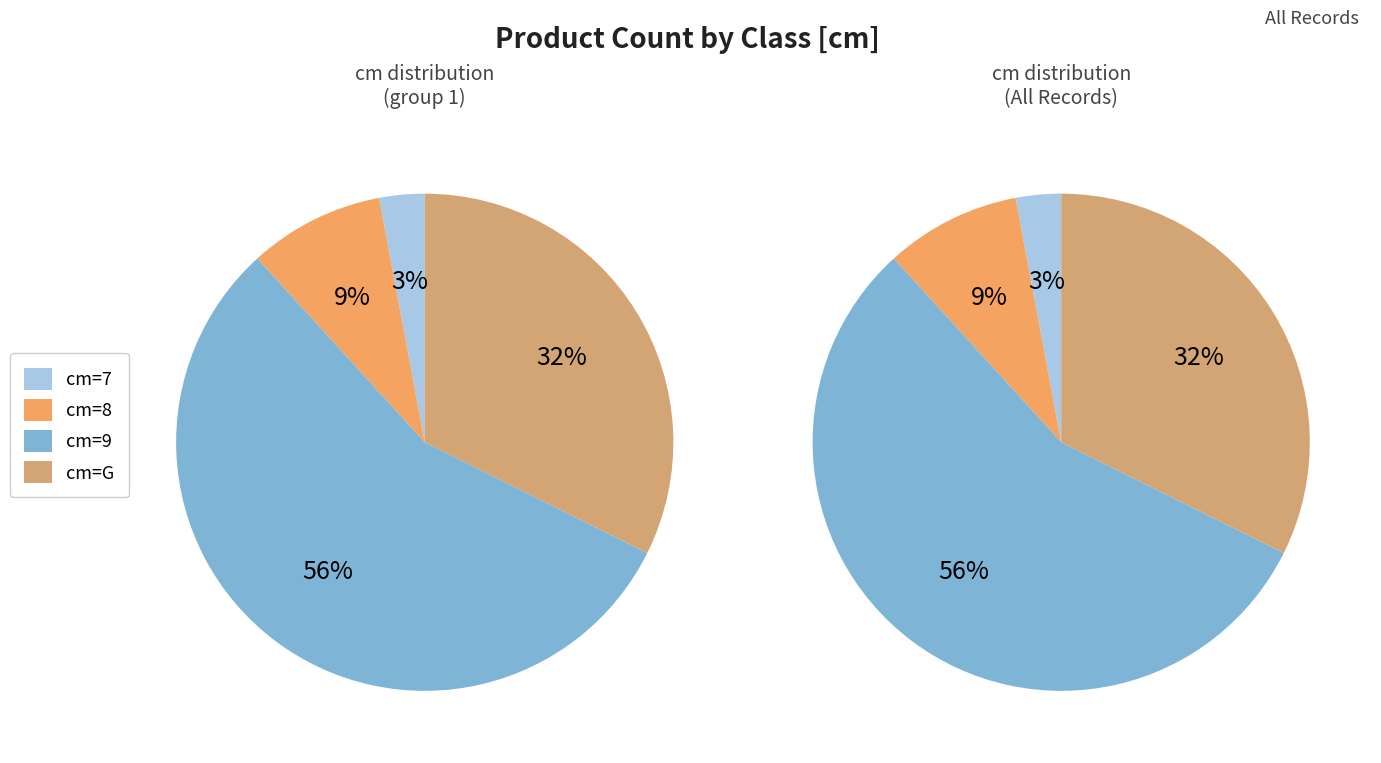

What is the change in value from 9 to G?

-8